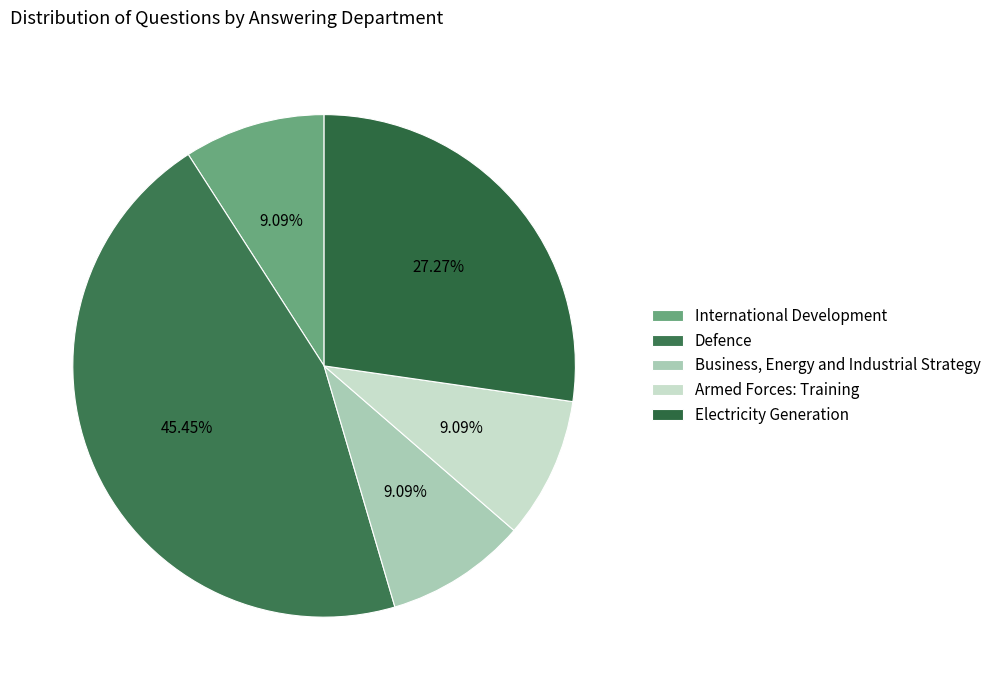

How many slices are in this pie chart?

5